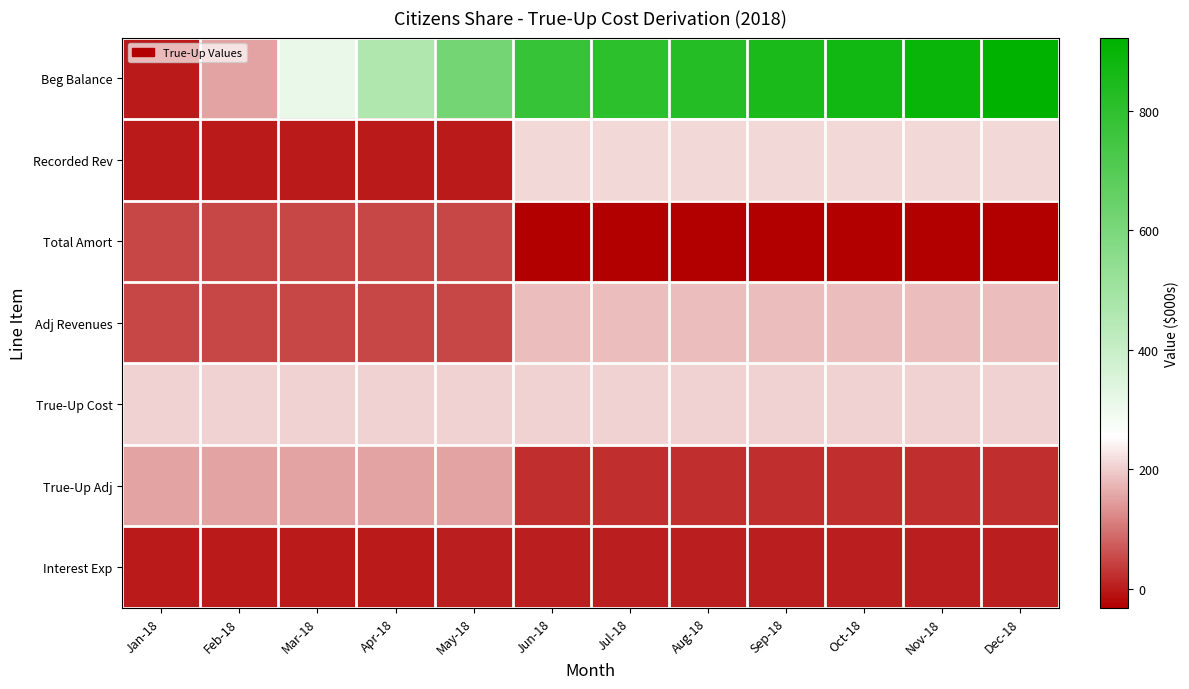

Reading left to right, transcribe all the data shown in this chart.

Beg Balance: Jan-18=0.0	Feb-18=154.1	Mar-18=308.6	Apr-18=463.8	May-18=619.6	Jun-18=776.1	Jul-18=799.9	Aug-18=824.2	Sep-18=848.5	Oct-18=872.8	Nov-18=897.5	Dec-18=922.2
Recorded Rev: Jan-18=0.0	Feb-18=0.0	Mar-18=0.0	Apr-18=0.0	May-18=0.0	Jun-18=214.3	Jul-18=214.3	Aug-18=214.3	Sep-18=214.3	Oct-18=214.3	Nov-18=214.3	Dec-18=214.3
Total Amort: Jan-18=50.1	Feb-18=50.1	Mar-18=50.1	Apr-18=50.1	May-18=50.1	Jun-18=-31.4	Jul-18=-31.4	Aug-18=-31.4	Sep-18=-31.4	Oct-18=-31.4	Nov-18=-31.4	Dec-18=-31.4
Adj Revenues: Jan-18=50.1	Feb-18=50.1	Mar-18=50.1	Apr-18=50.1	May-18=50.1	Jun-18=182.9	Jul-18=182.9	Aug-18=182.9	Sep-18=182.9	Oct-18=182.9	Nov-18=182.9	Dec-18=182.9
True-Up Cost: Jan-18=203.9	Feb-18=203.9	Mar-18=203.9	Apr-18=203.9	May-18=203.9	Jun-18=203.9	Jul-18=203.9	Aug-18=203.9	Sep-18=203.9	Oct-18=203.9	Nov-18=203.9	Dec-18=203.9
True-Up Adj: Jan-18=153.8	Feb-18=153.8	Mar-18=153.8	Apr-18=153.8	May-18=153.8	Jun-18=21.0	Jul-18=21.0	Aug-18=21.0	Sep-18=21.0	Oct-18=21.0	Nov-18=21.0	Dec-18=21.0
Interest Exp: Jan-18=0.3	Feb-18=0.8	Mar-18=1.4	Apr-18=2.0	May-18=2.6	Jun-18=2.9	Jul-18=3.2	Aug-18=3.3	Sep-18=3.3	Oct-18=3.7	Nov-18=3.7	Dec-18=3.9